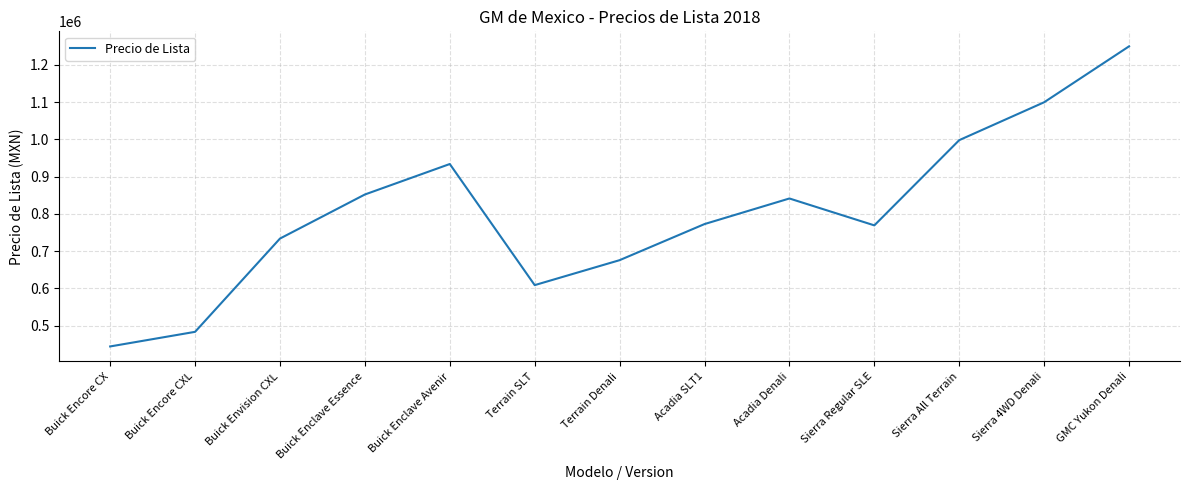

What is the difference between the maximum and minimum values?

805600